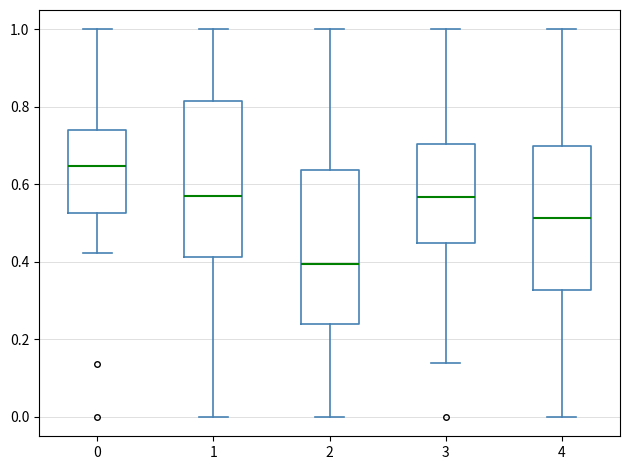

Where is the upper edge of the box at x = 0 on the y-axis? The values are not printed on the chart, so give them approximately, as read against the axis.

0.74